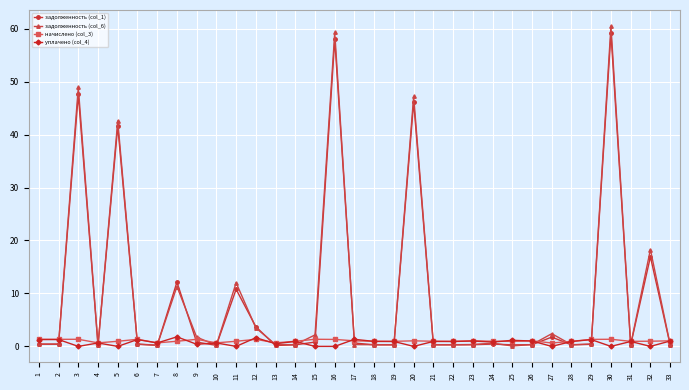

True or false: задолженность (col_6) has a value of 0.3 at 19.

True